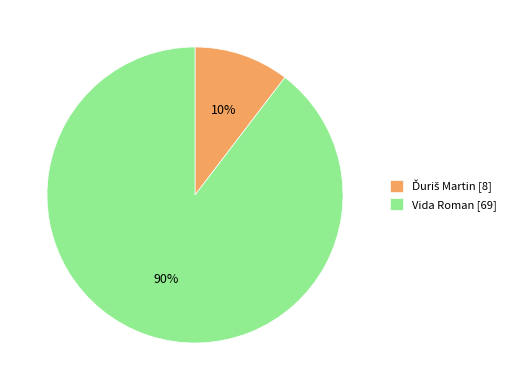

How many segments does this pie chart have?

2